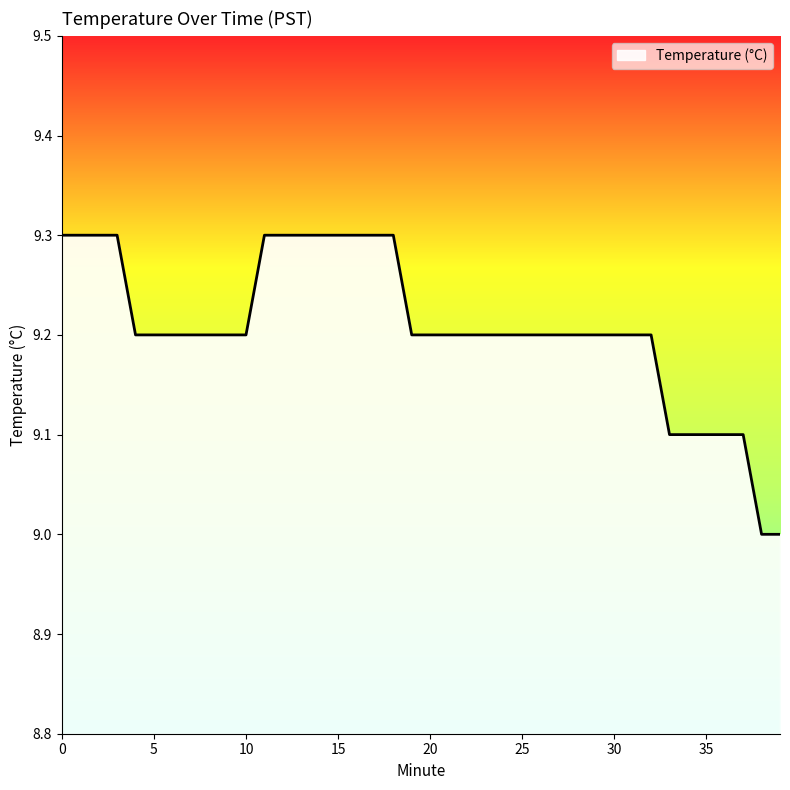

What is the difference between the maximum and minimum values?

0.3